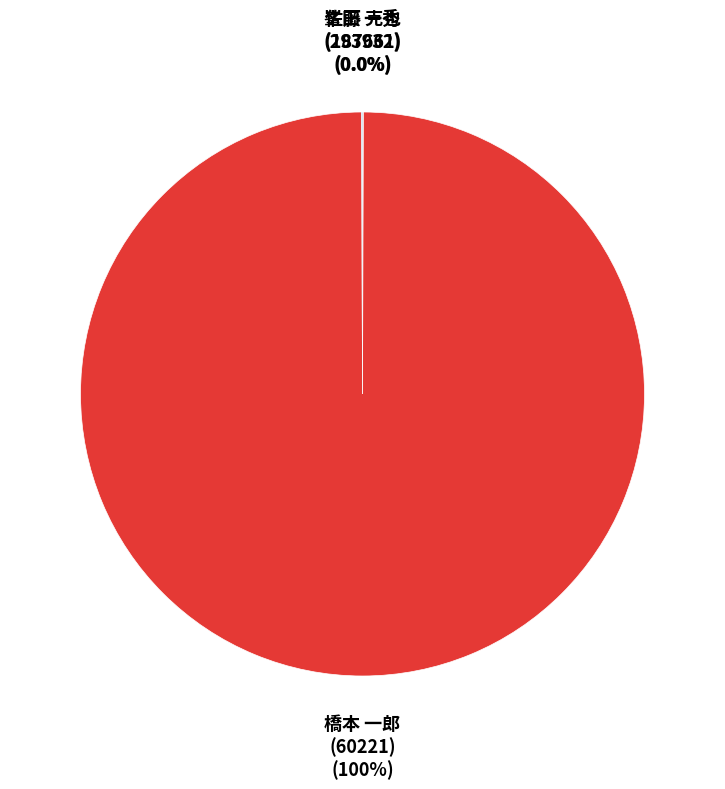

What is the largest slice in the pie chart?

橋本 一郎 (60221)